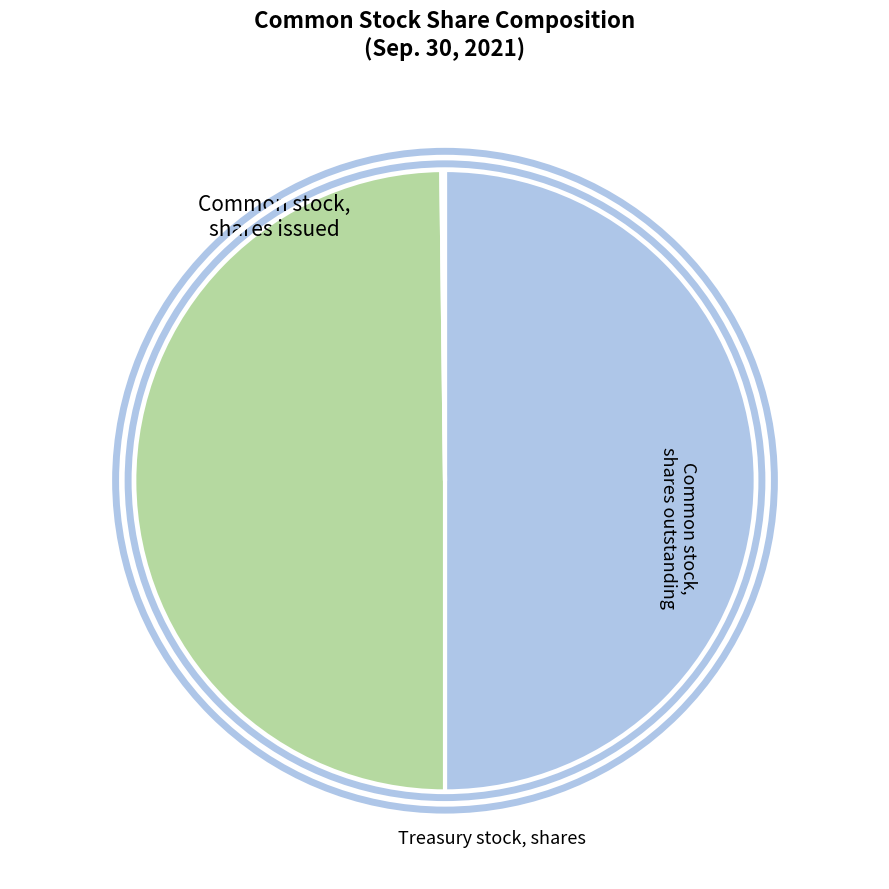

How many segments does this pie chart have?

3